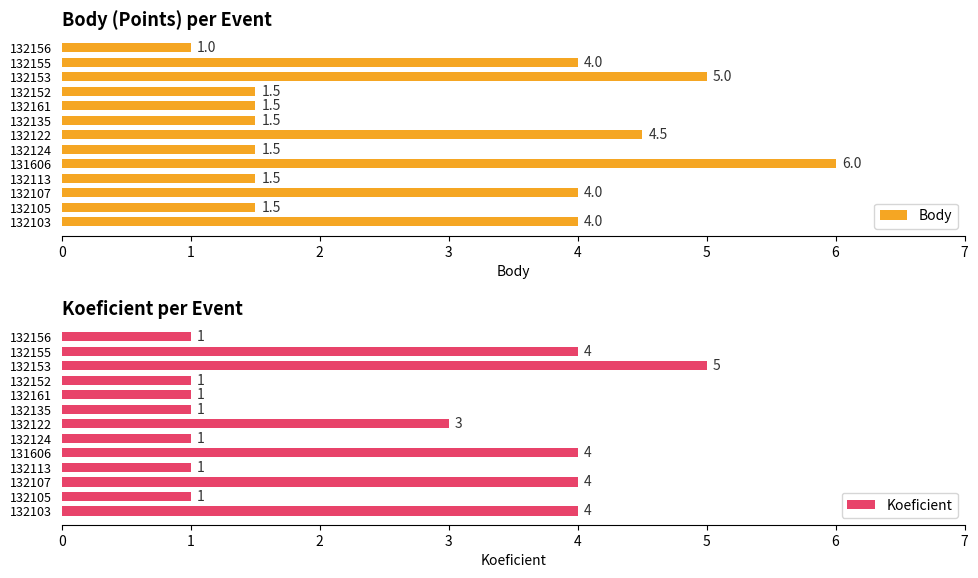

At how many categories does at least one series exceed 2?

6